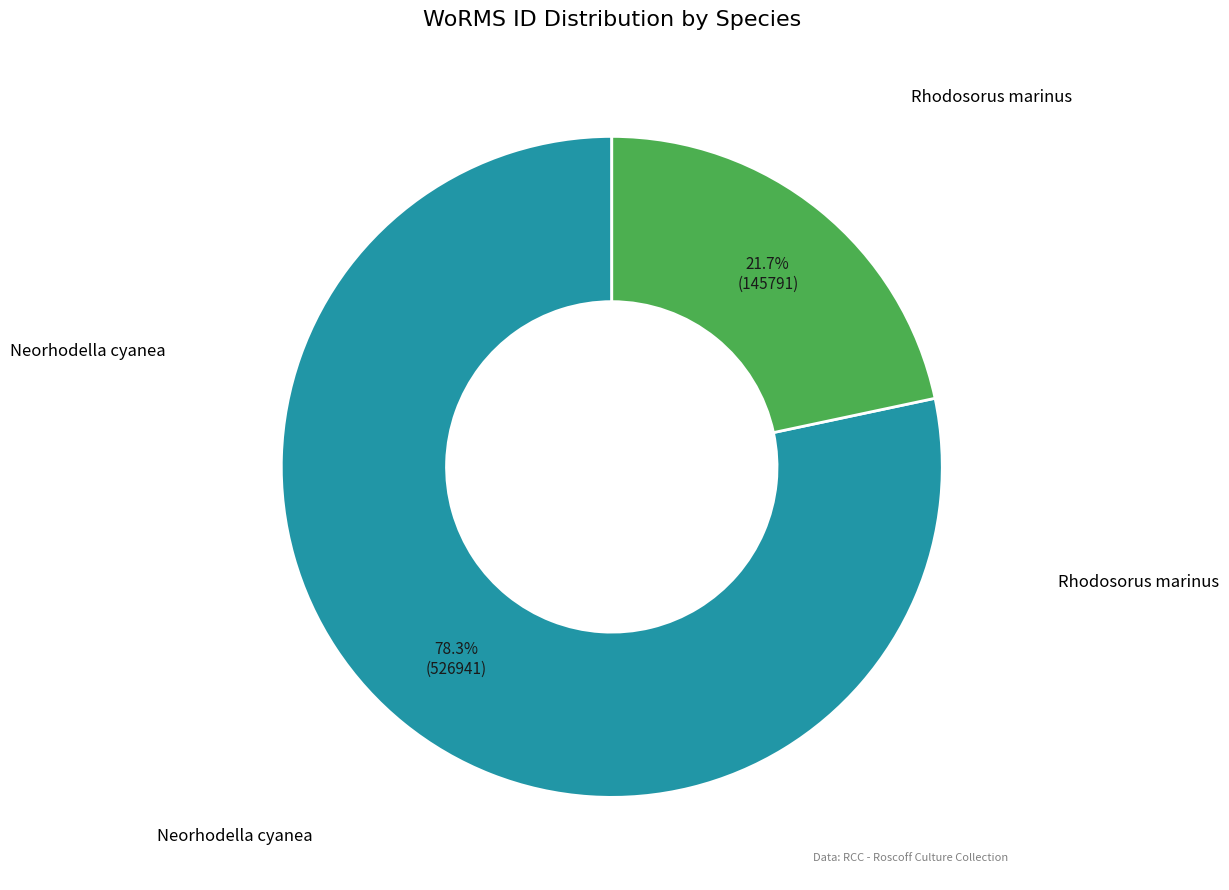

What is the largest slice in the pie chart?

Neorhodella cyanea